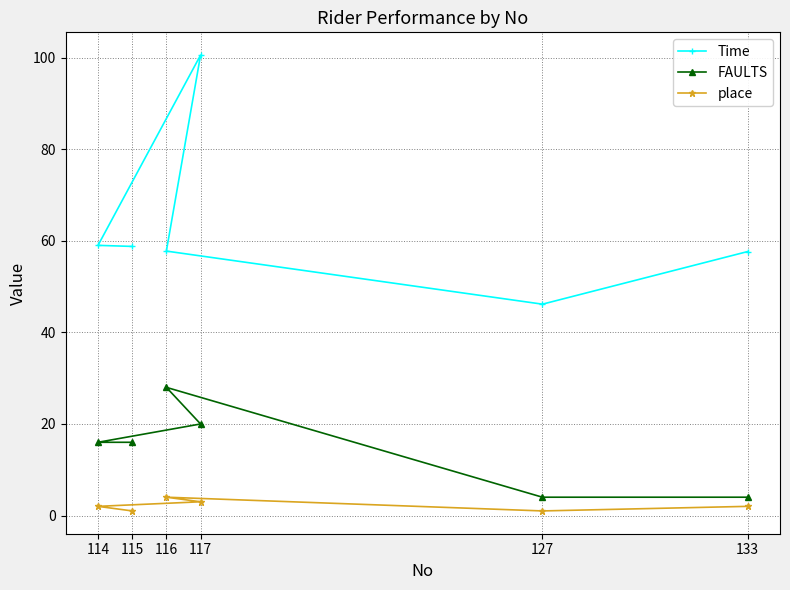

True or false: place and FAULTS intersect in this chart.

False